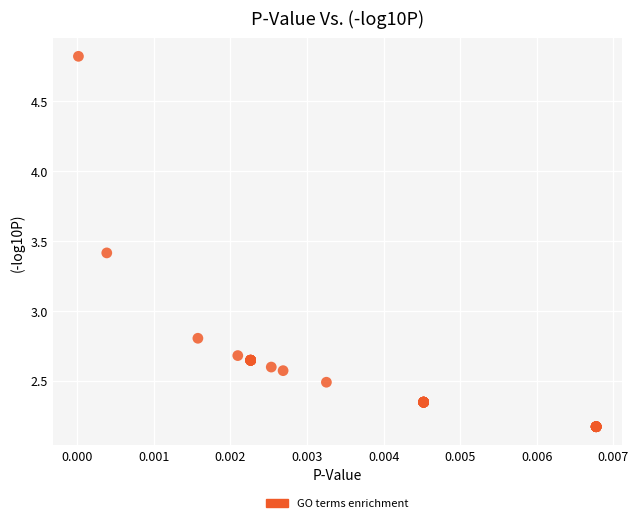

What Y value in the scatter plot is closest to 3?

2.8